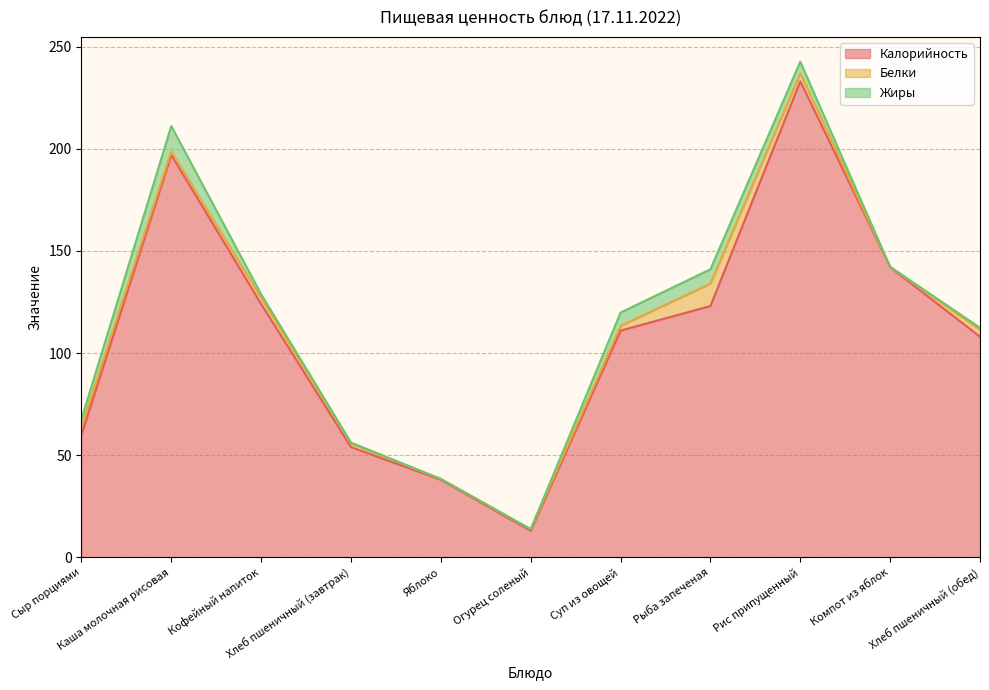

The value of Жиры at Рис припущенный is 5.7. True or false?

True